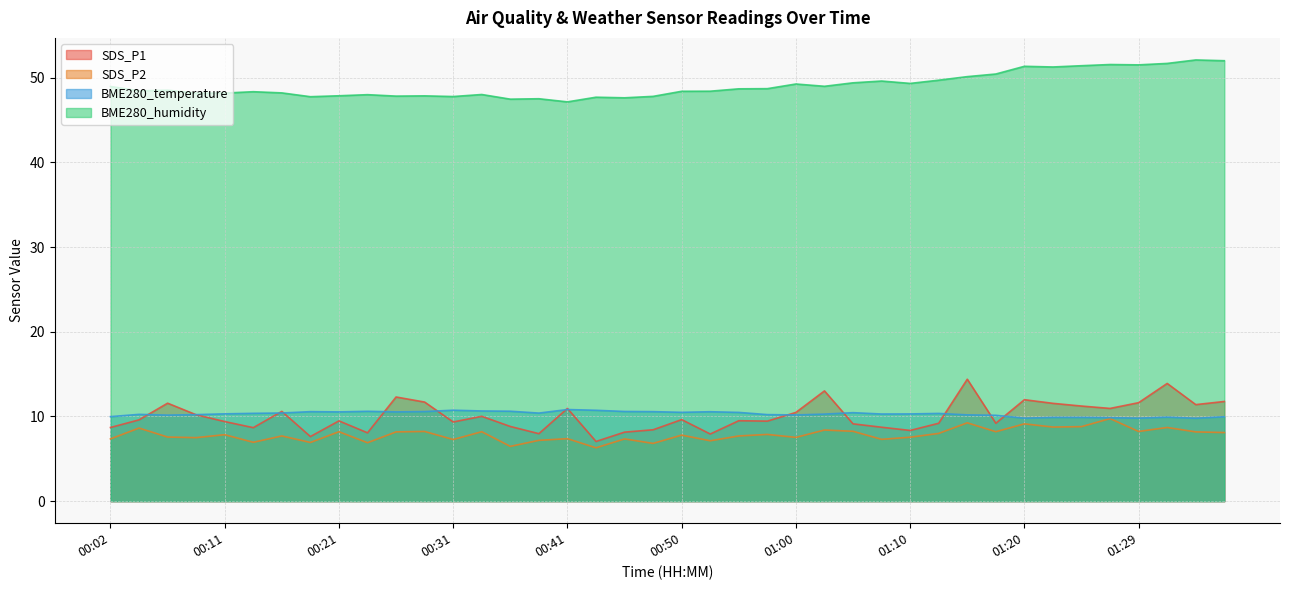

How many interior local peaks does the SDS_P1 series have?

12